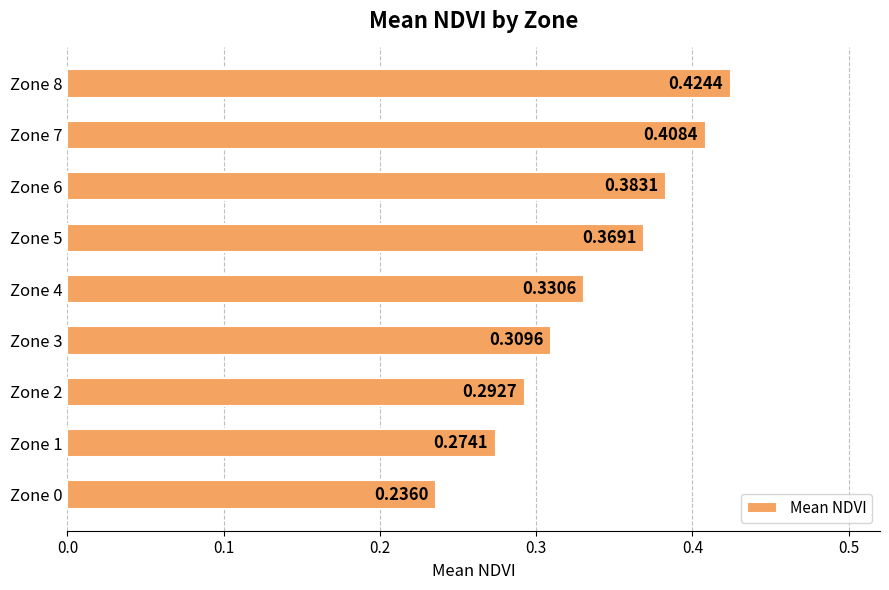

At which category does the chart reach its peak across all series?

Zone 8